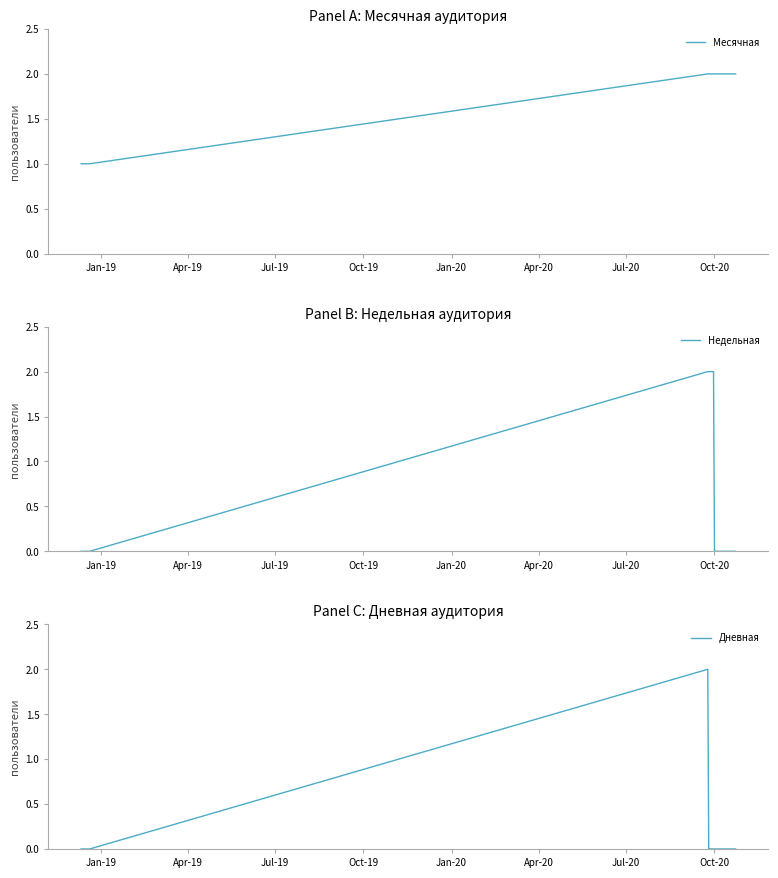

Which series has the largest range (max minus min)?

Недельная